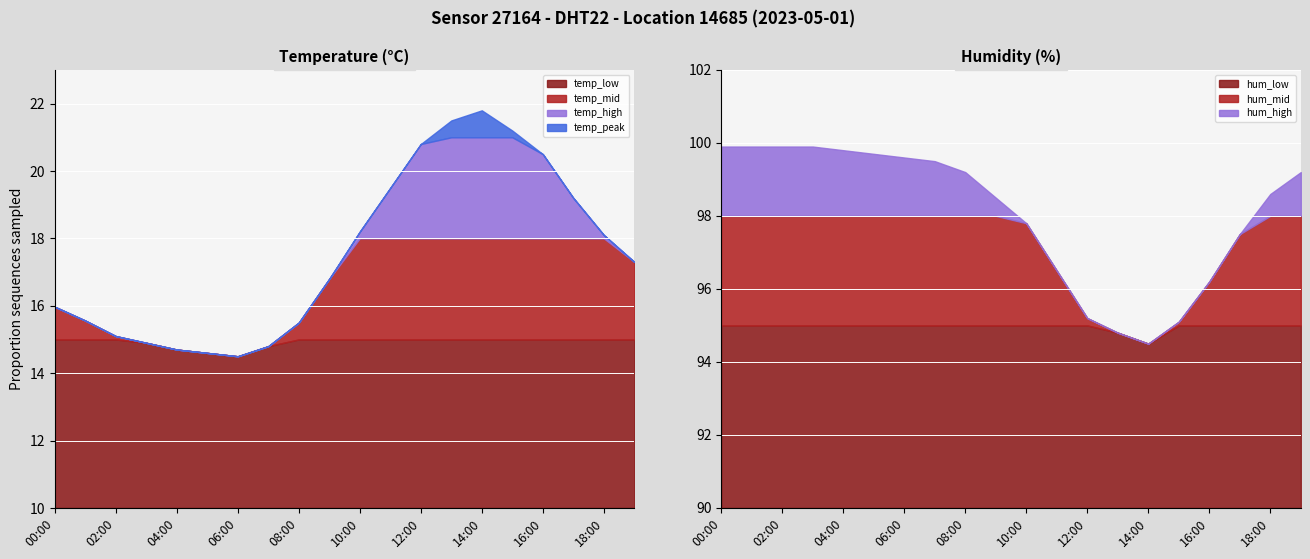

What is the label of the 10th point from the left?

09:00